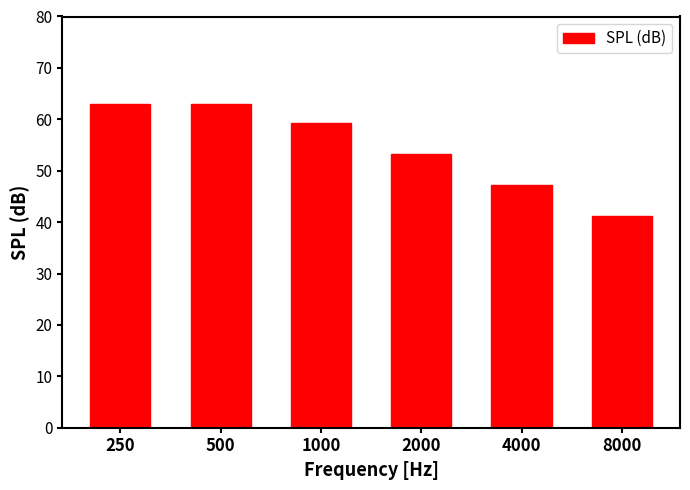

The chart shows a value of 68.7 at 8000. True or false?

False